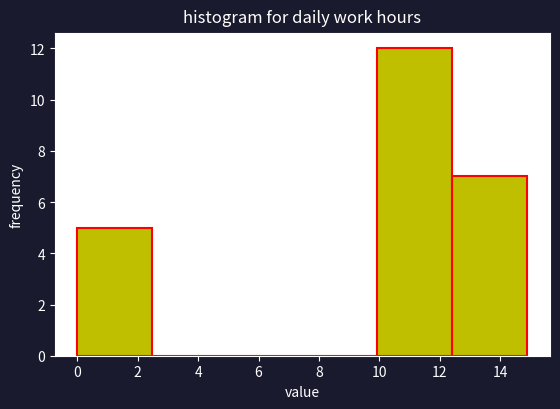

Over which range of the x-axis is the bar tallest?

10.0 to 12.4